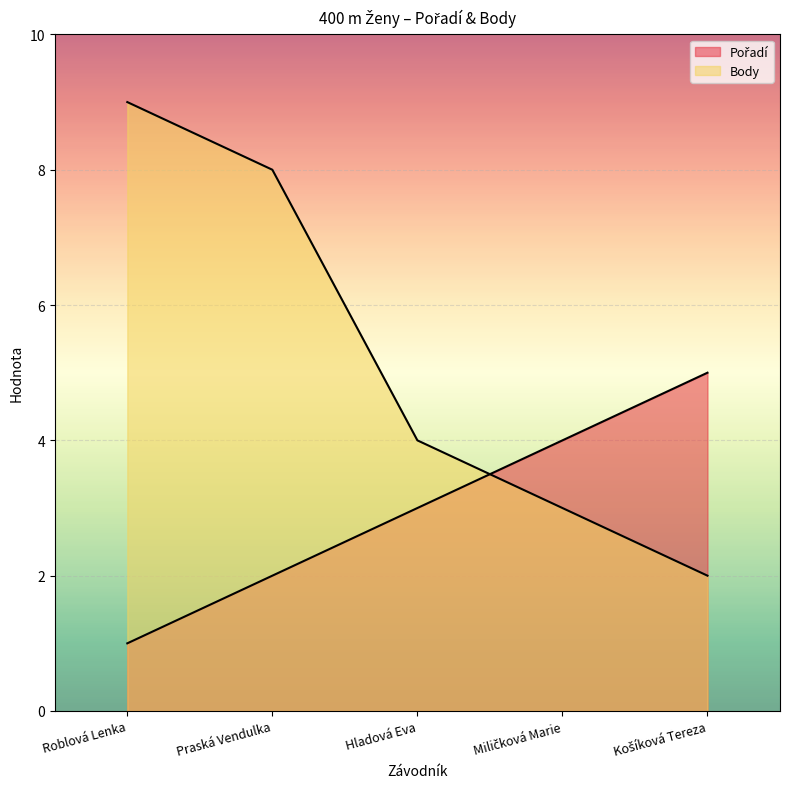

Where is Body nearest to the value 5?

Hladová Eva